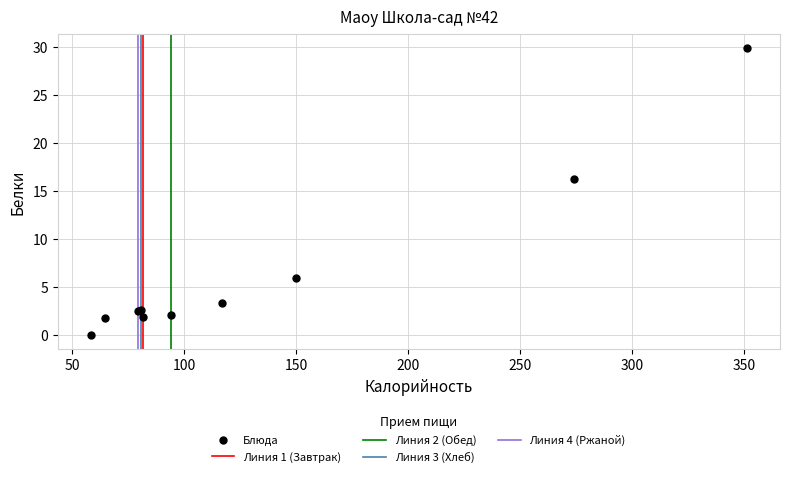

What Y value in the scatter plot is closest to 14?

16.2